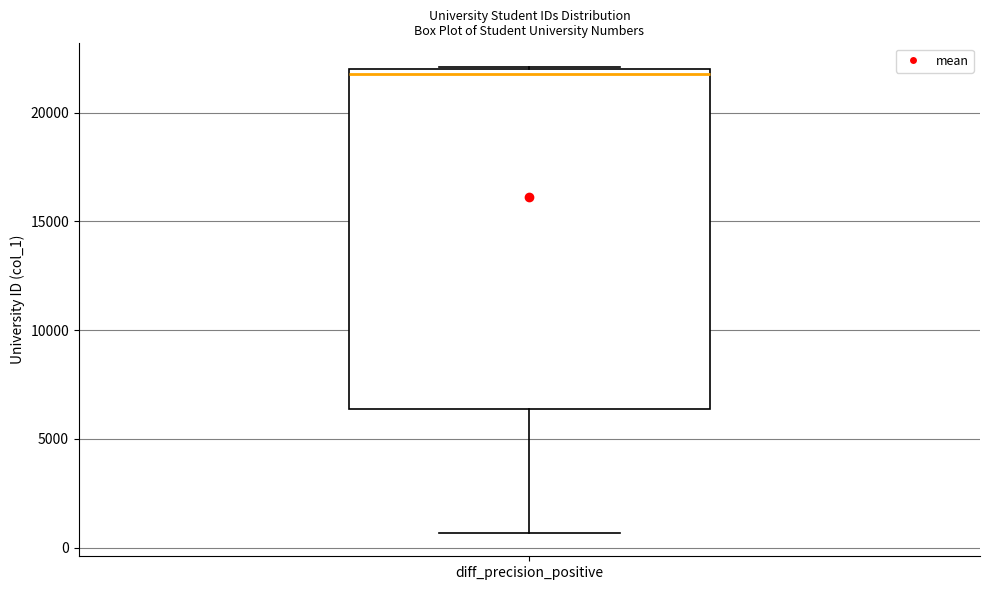

Where is the upper edge of the box for diff_precision_positive on the y-axis? The values are not printed on the chart, so give them approximately, as read against the axis.

22000